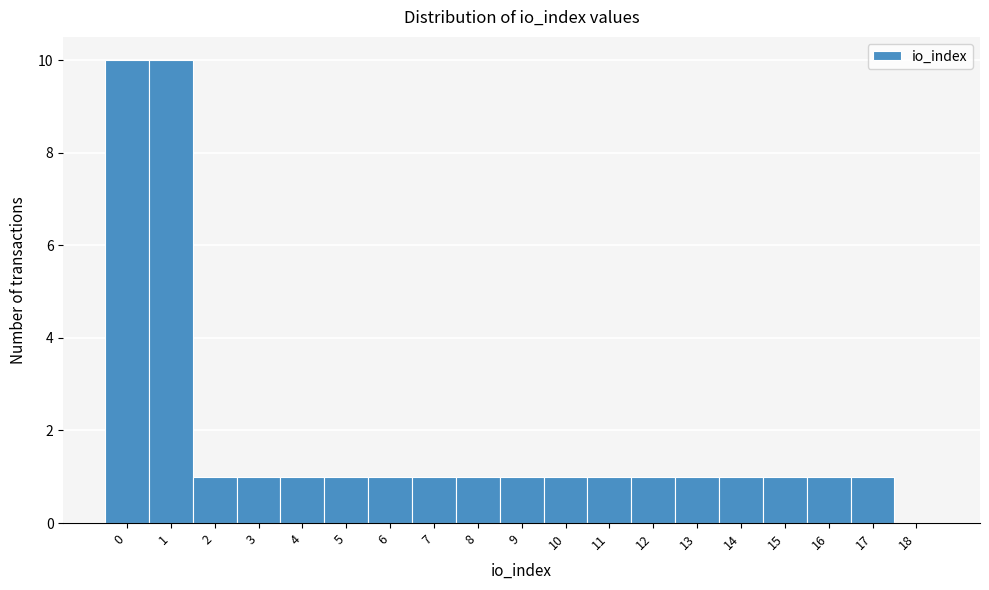

Reading right to left, extract all data points from this chart.

18=0	17=1	16=1	15=1	14=1	13=1	12=1	11=1	10=1	9=1	8=1	7=1	6=1	5=1	4=1	3=1	2=1	1=10	0=10